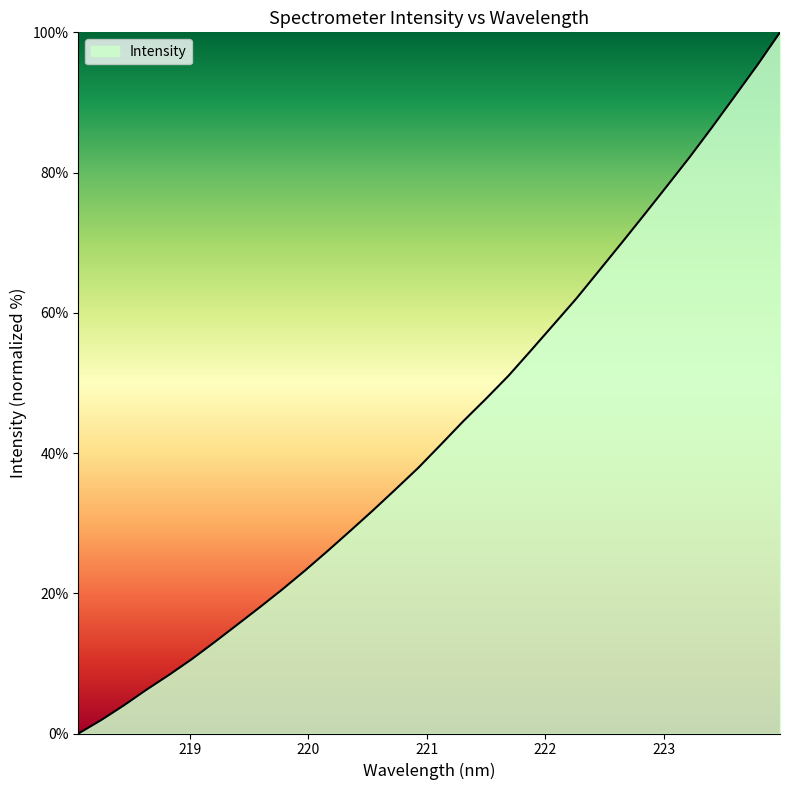

What is the maximum value shown in the chart?

100.0